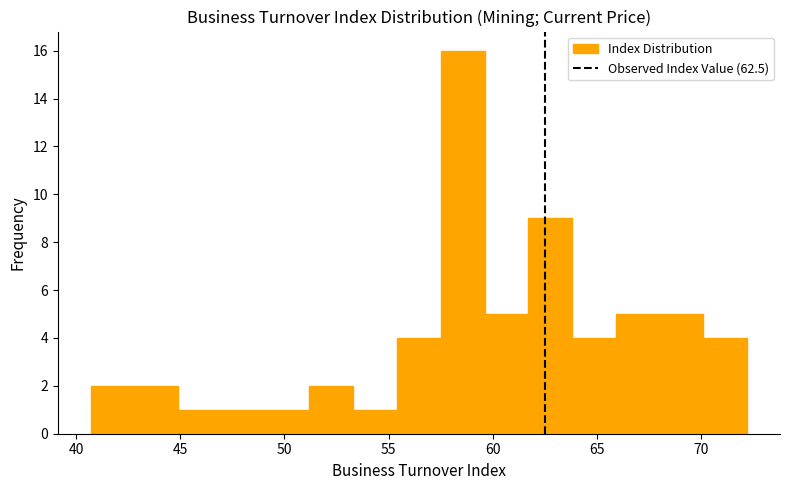

Reading left to right, list every bar in this chart as the range it spans on the x-axis followed by its height. Neither the bar edges nor the heights are printed on the chart, so give them approximately, as read against the axes.

40.7 to 42.8: 2
42.8 to 44.9: 2
44.9 to 47.0: 1
47.0 to 49.1: 1
49.1 to 51.2: 1
51.2 to 53.3: 2
53.3 to 55.4: 1
55.4 to 57.5: 4
57.5 to 59.6: 16
59.6 to 61.7: 5
61.7 to 63.8: 9
63.8 to 65.9: 4
65.9 to 68.0: 5
68.0 to 70.1: 5
70.1 to 72.2: 4